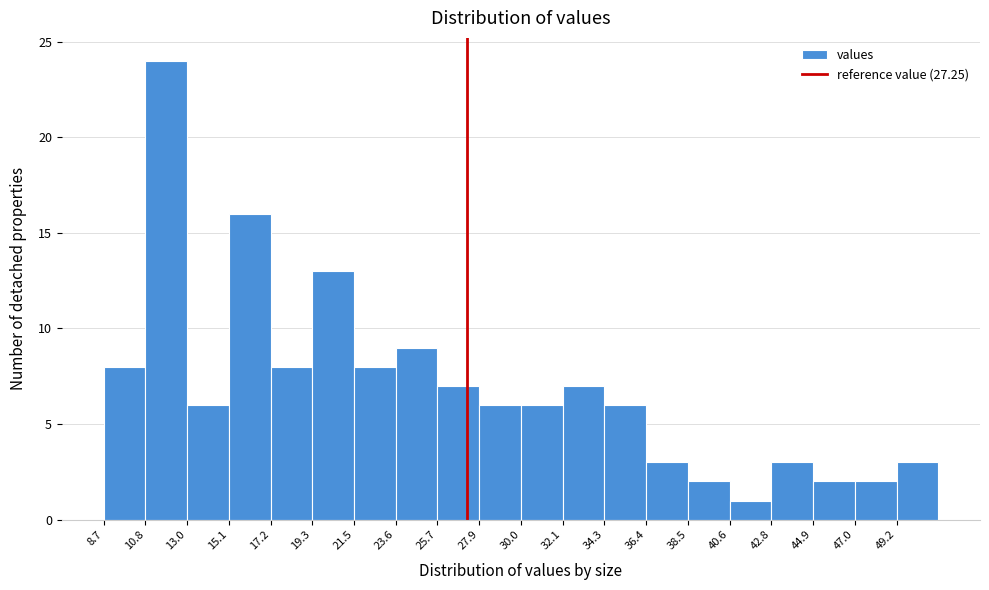

Which range on the x-axis has the tallest bar?

11.0 to 13.0